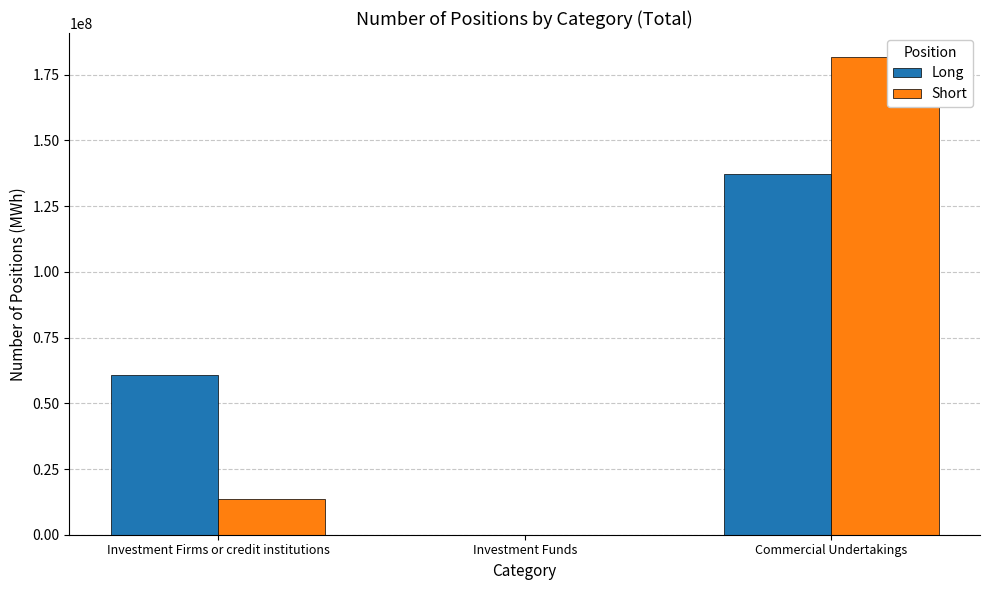

The Long series shows 91457752 at Investment Firms or credit institutions. True or false?

False